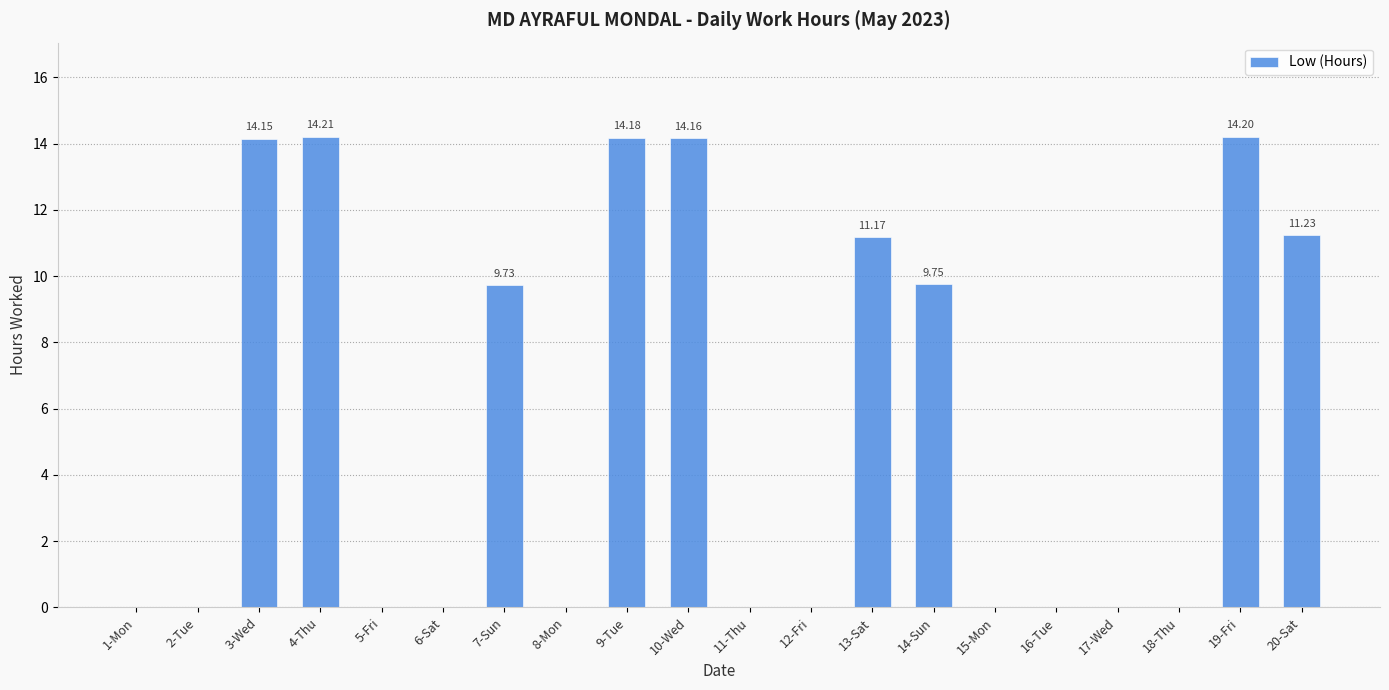

What is the sum of all values?

112.8